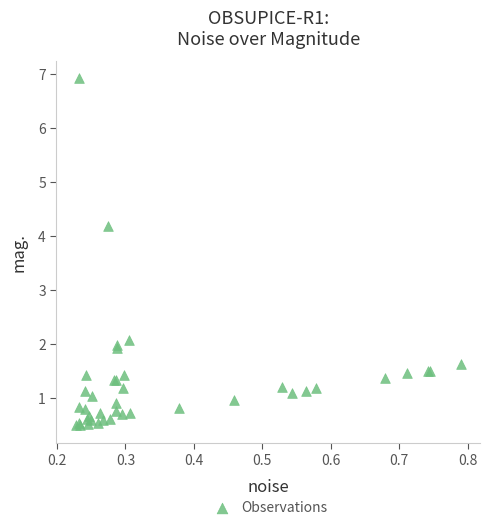

What Y value in the scatter plot is closest to 3?

2.1